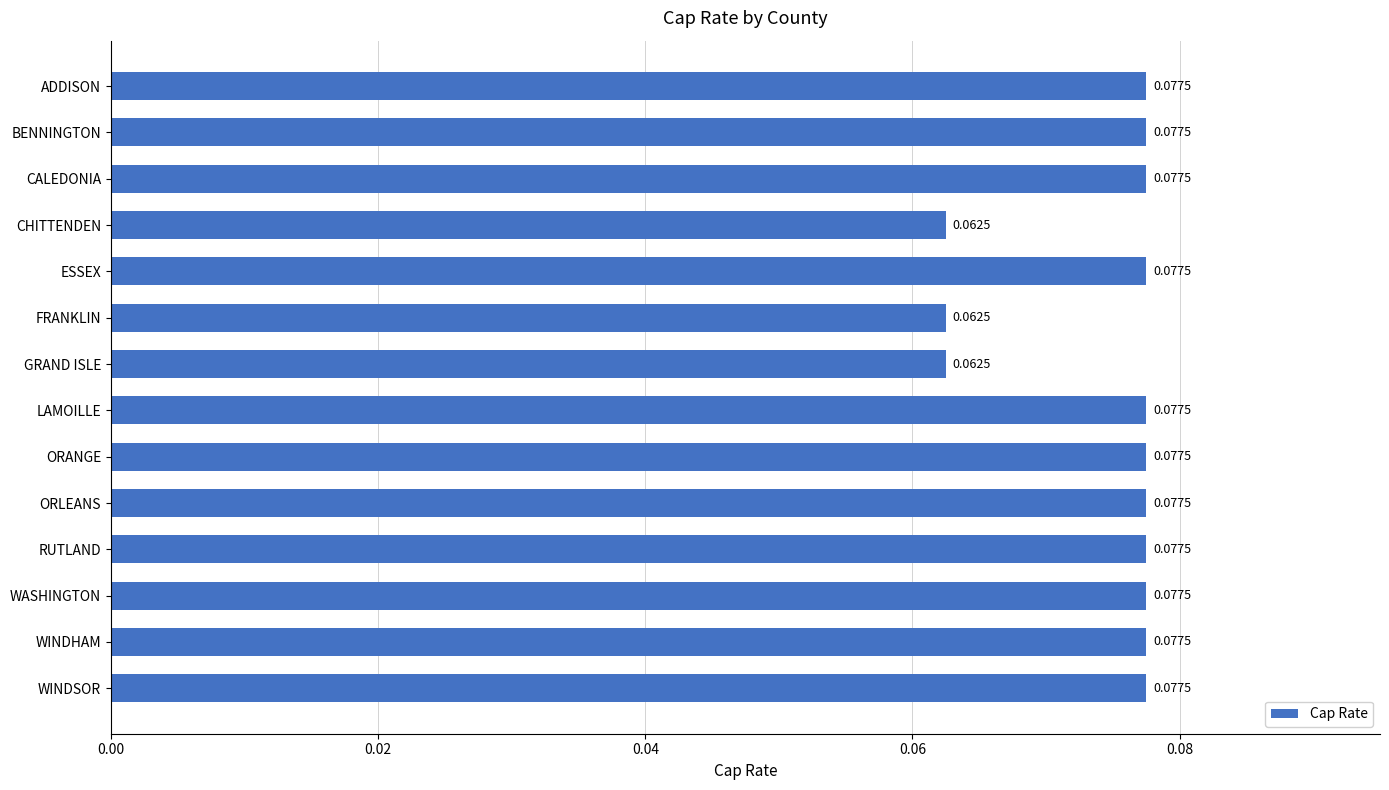

What is the label of the 7th bar from the bottom?

LAMOILLE